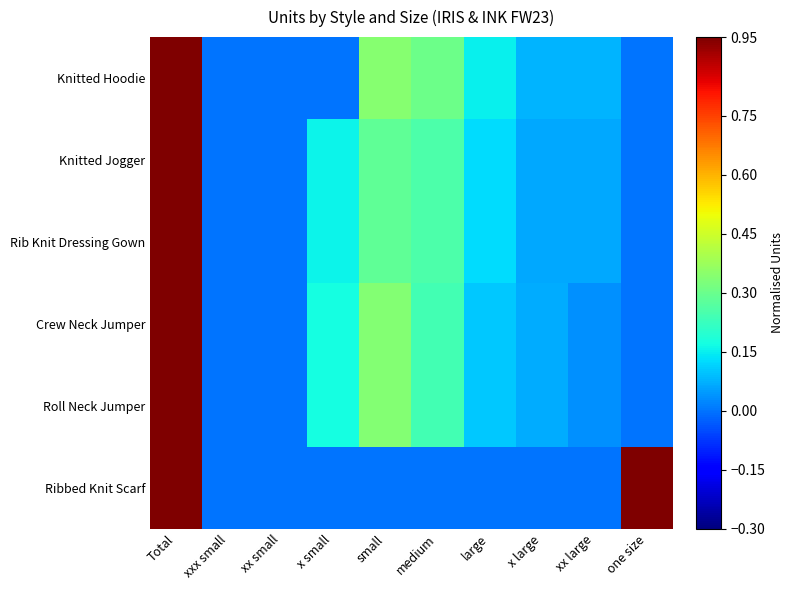

Rank the series by their maximum value, from lowest to highest.

Knitted Hoodie, Knitted Jogger, Rib Knit Dressing Gown, Crew Neck Jumper, Roll Neck Jumper, Ribbed Knit Scarf